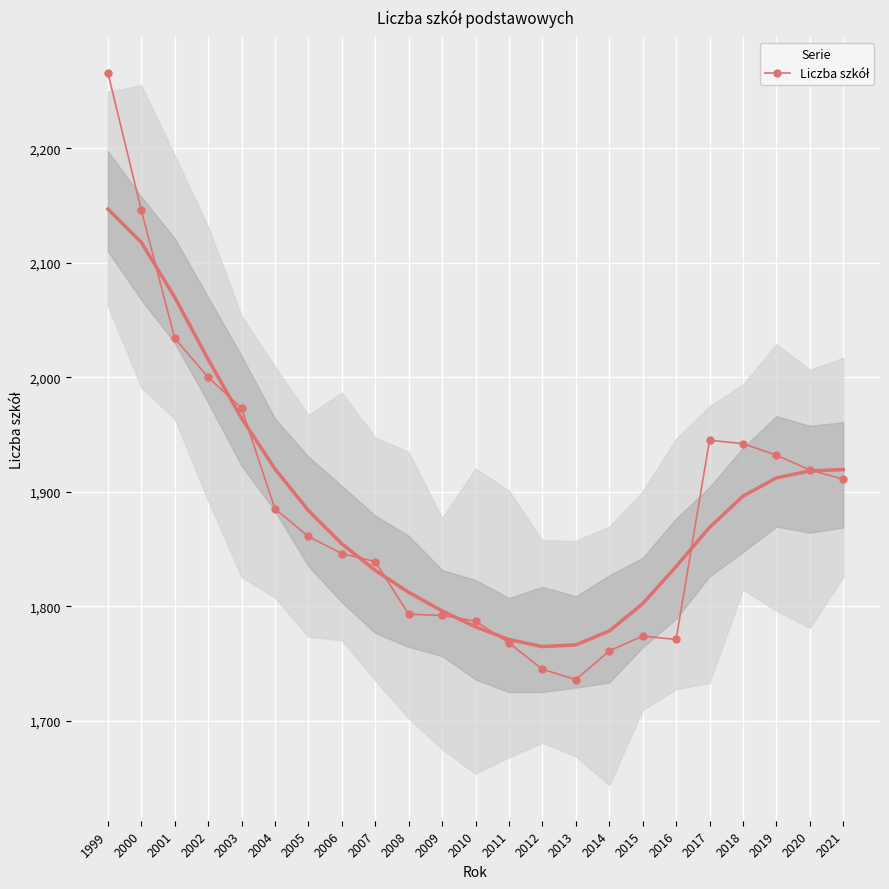

What is the greatest value displayed?

2266